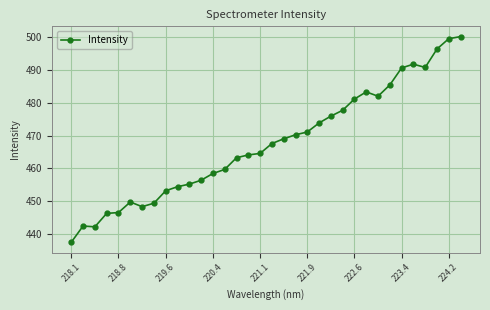

True or false: there are more than 2 points higher than both neighbors.

True